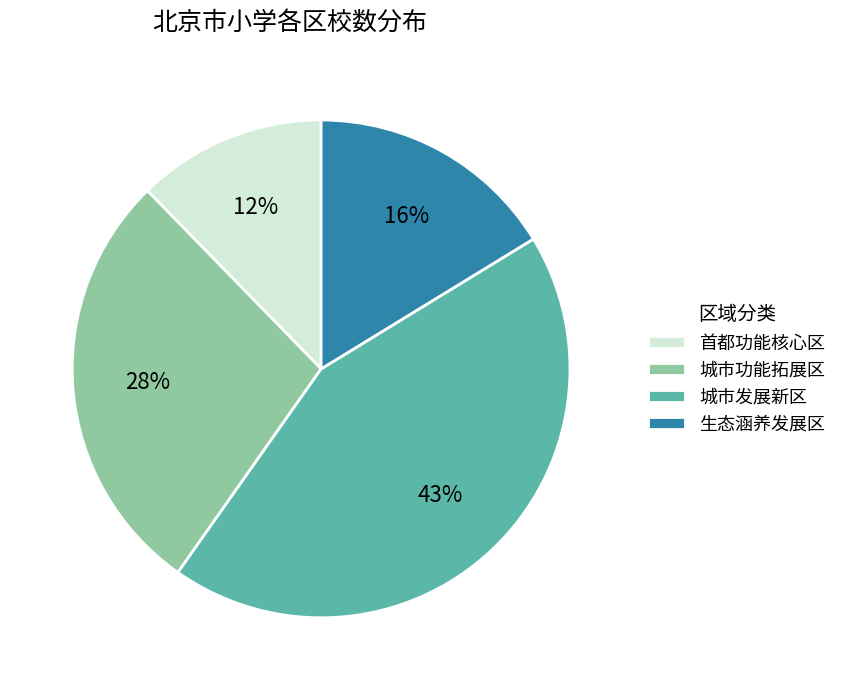

Is there a majority slice in this chart?

No